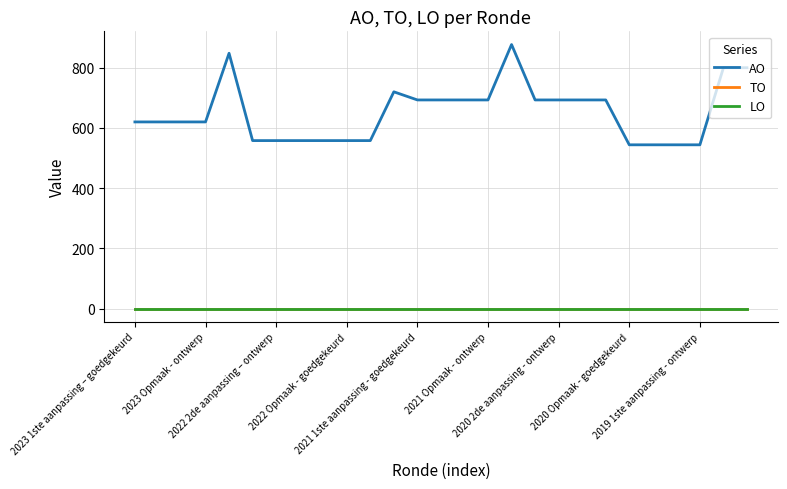

At which category does the chart reach its peak across all series?

16